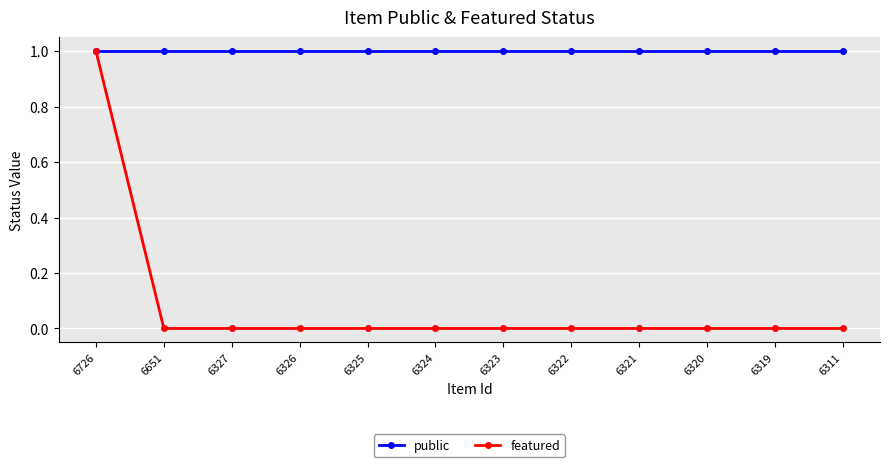

Which series has the largest total across all categories?

public